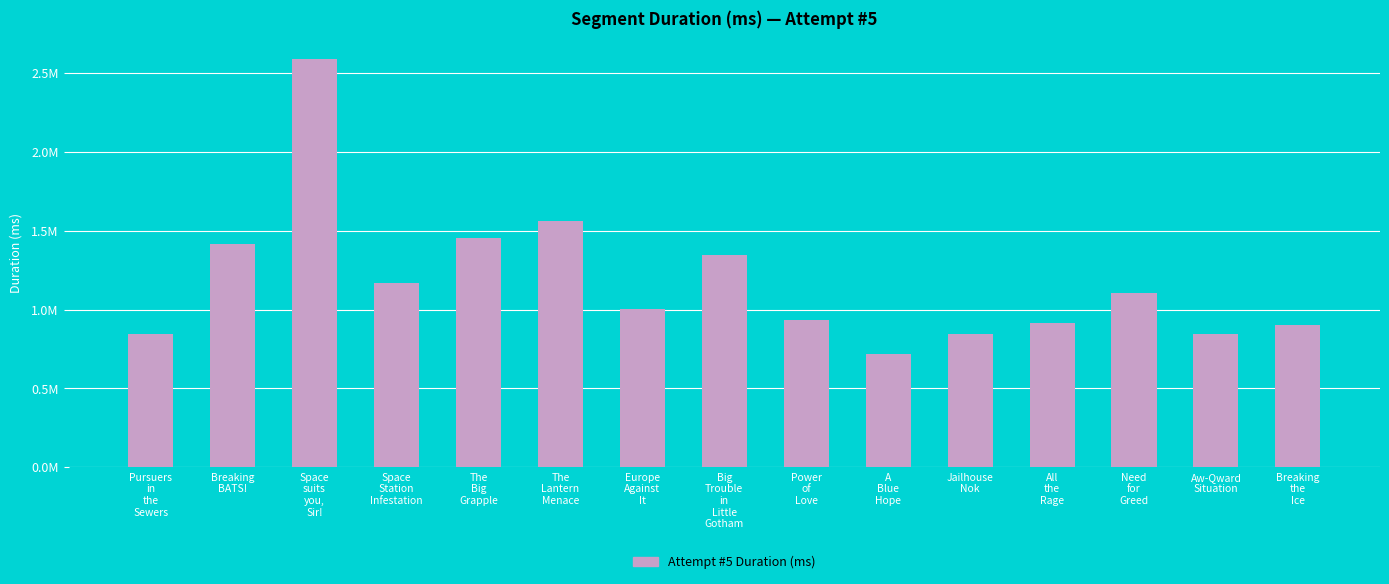

Does the chart contain any negative values?

No